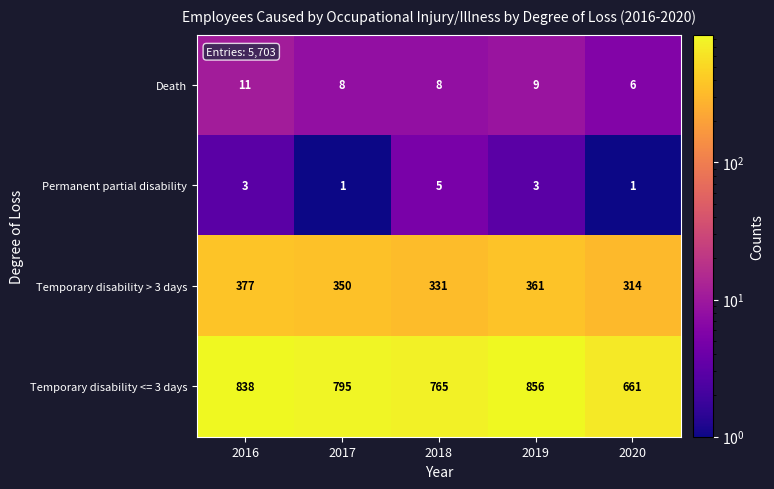

What is the total value across all series at 2020?

982